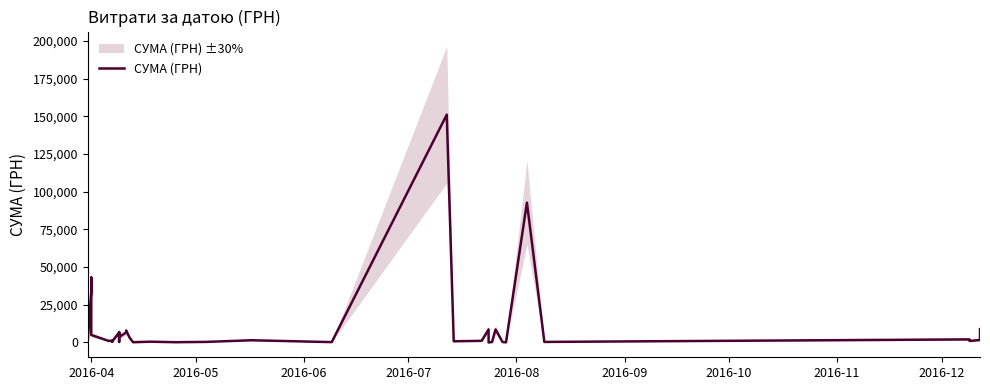

What is the maximum value shown in the chart?

151115.9